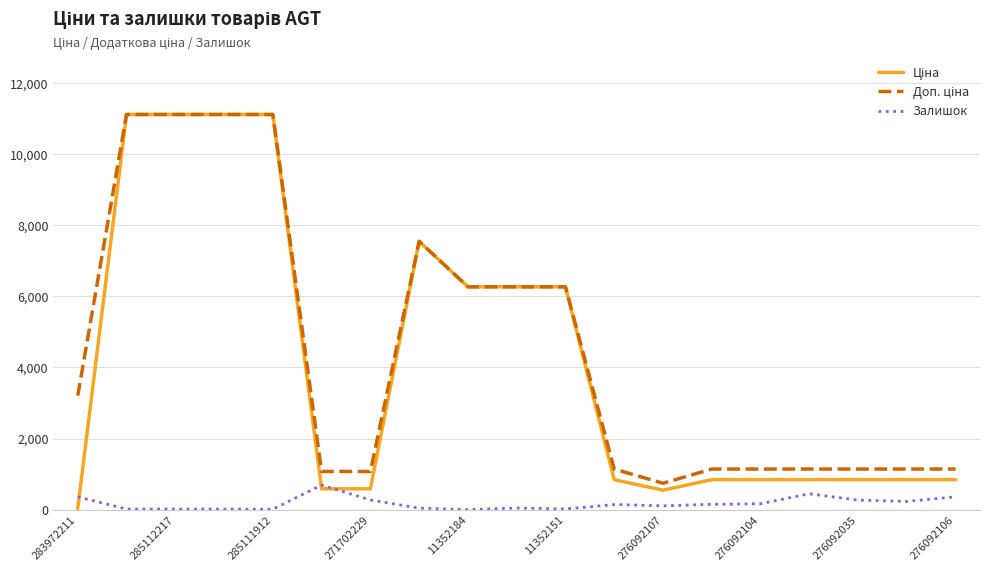

Is this an area chart (filled region under the line)?

No